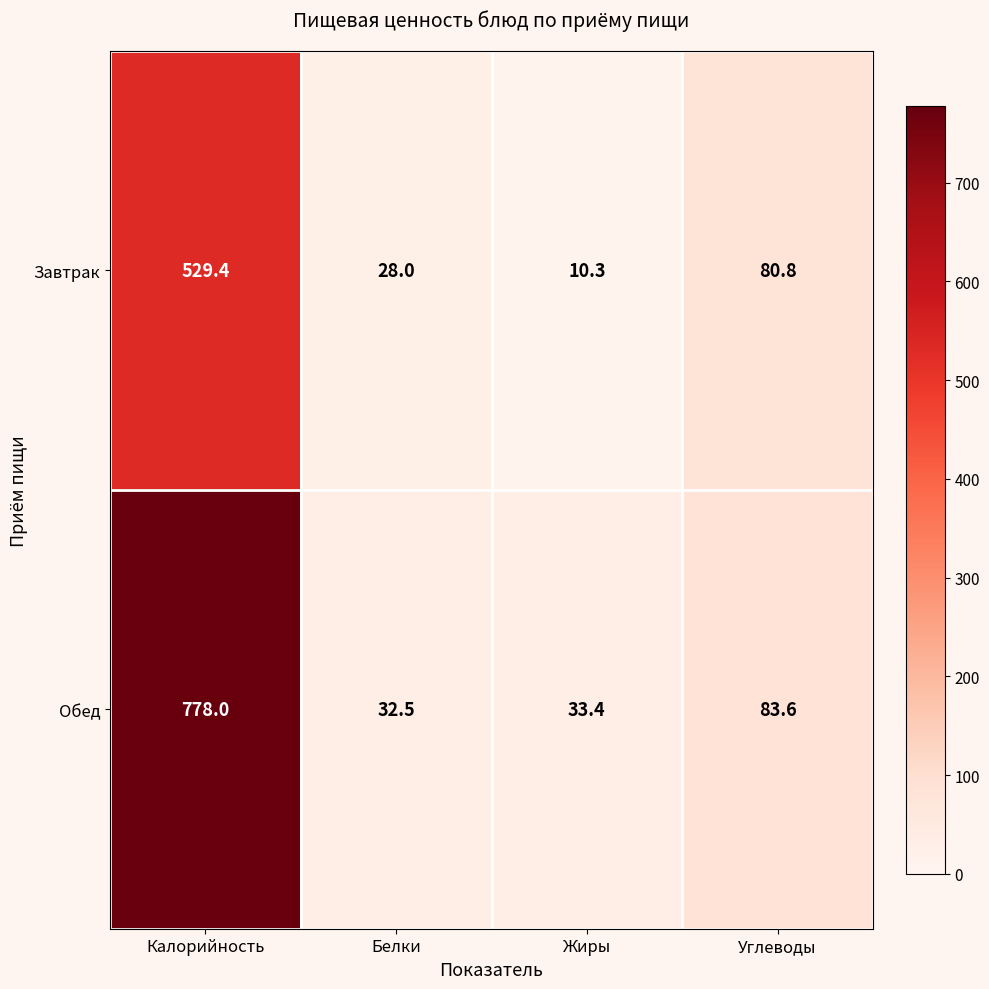

How many distinct data groups are displayed?

2